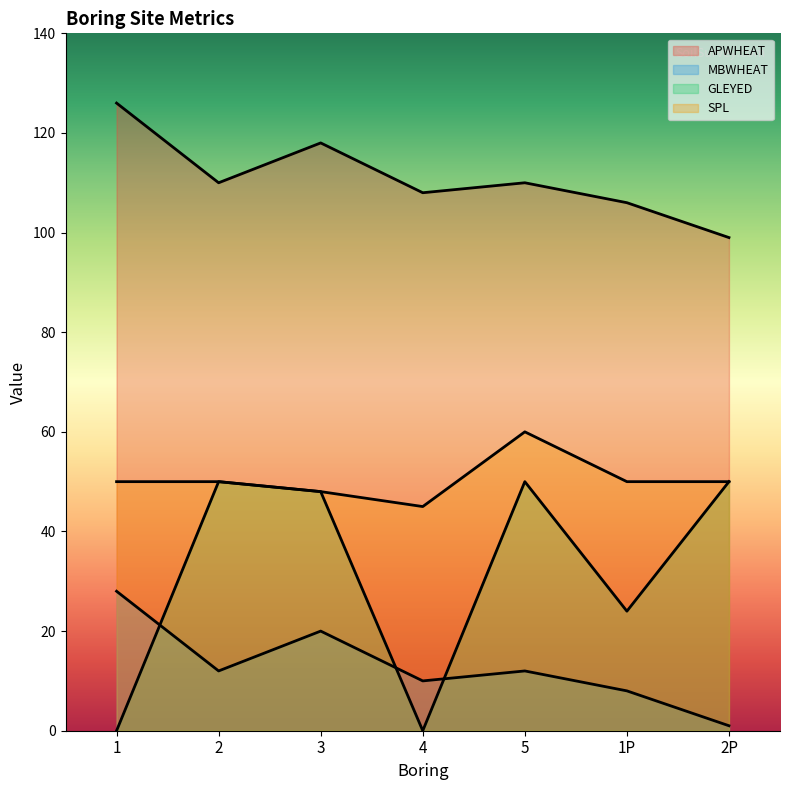

What is the difference between the second highest and second lowest values in the APWHEAT series?

12